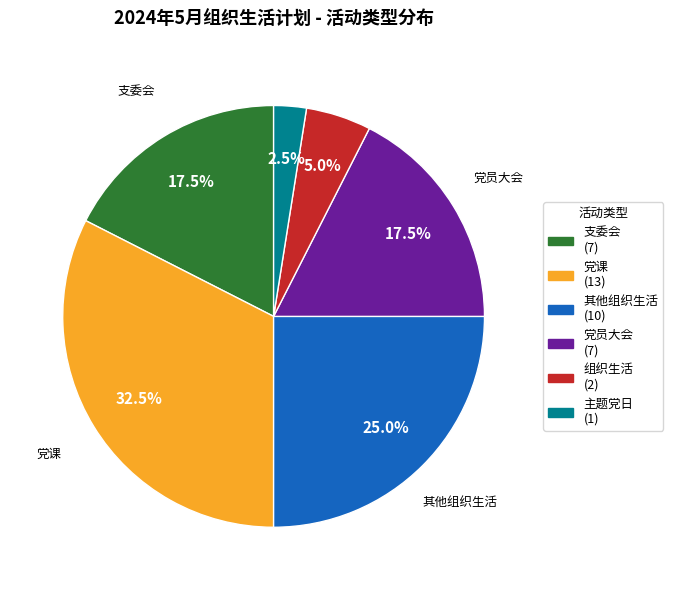

Does any single category account for the majority?

No